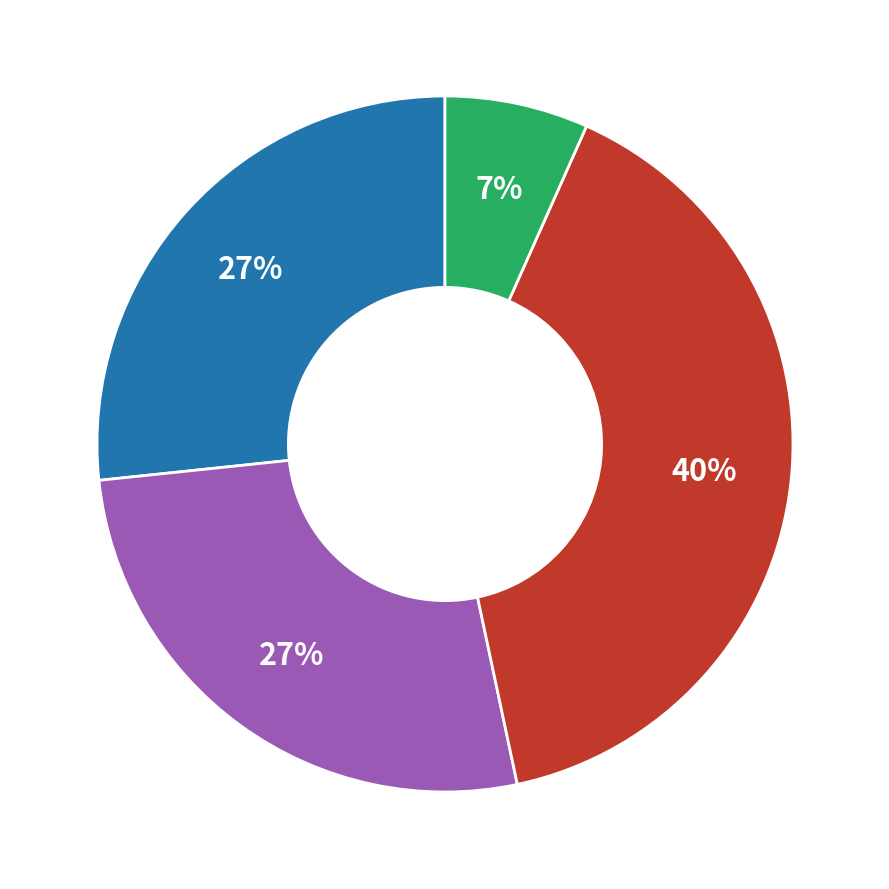

To the nearest percent, what is the difference between the largest and smallest slice percentages?

33%